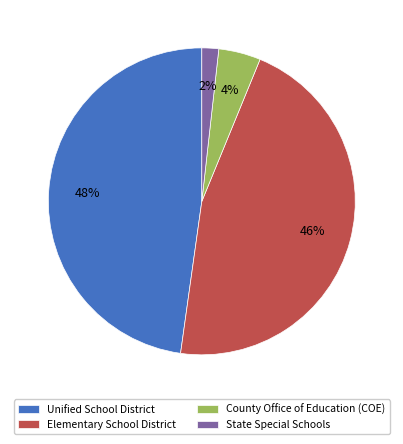

Between State Special Schools and Elementary School District, which is larger?

Elementary School District